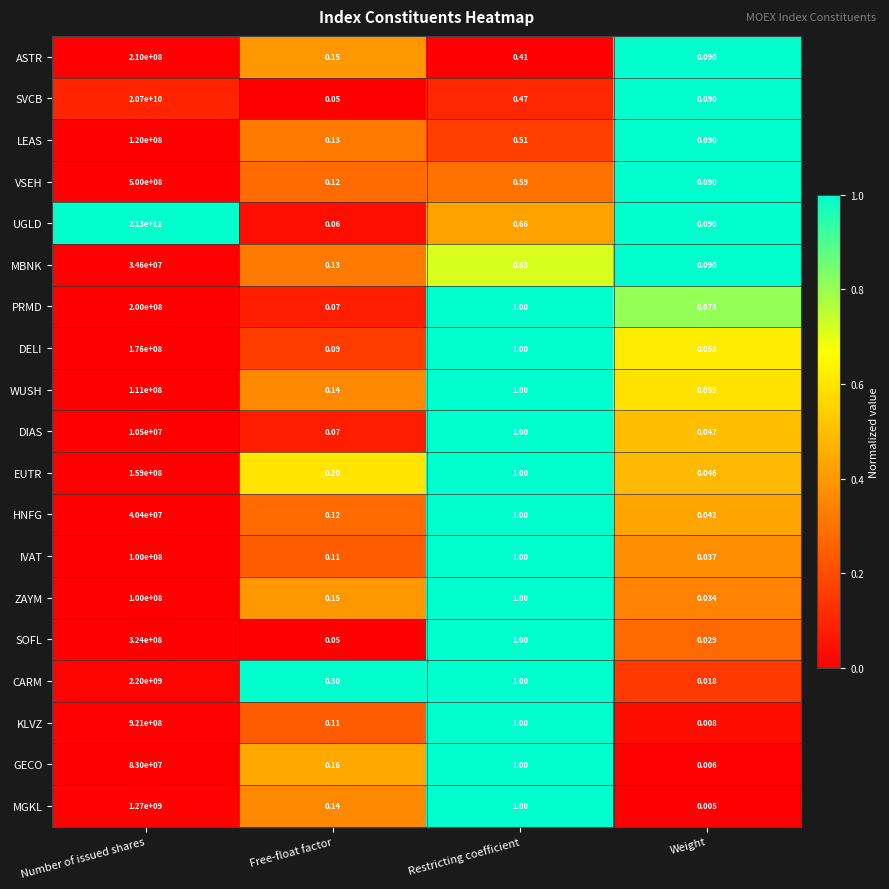

Where is KLVZ nearest to the value 460500000?

Restricting coefficient